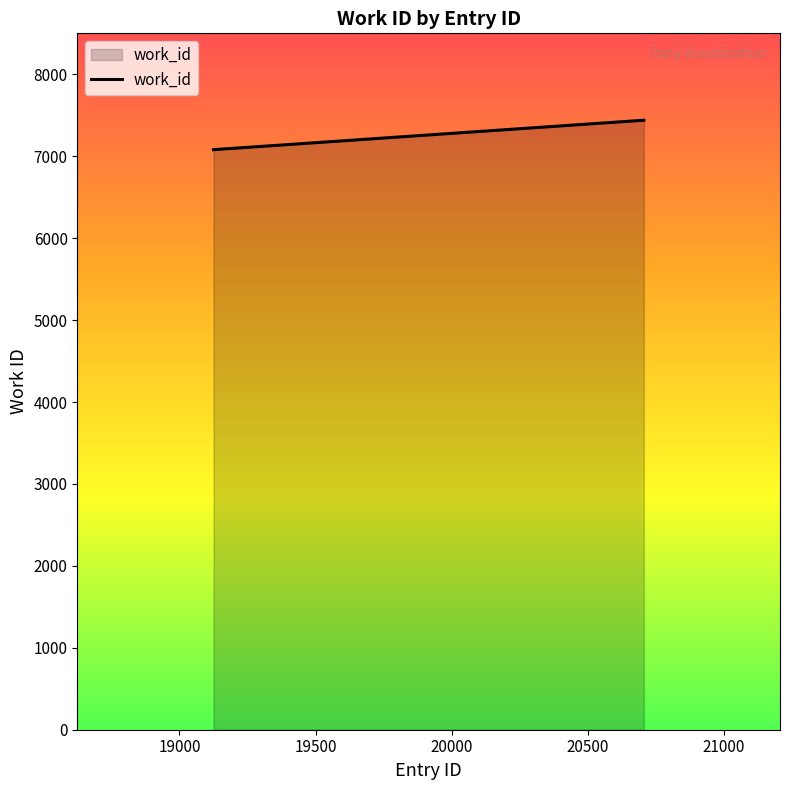

Count the number of data series in this chart.

1